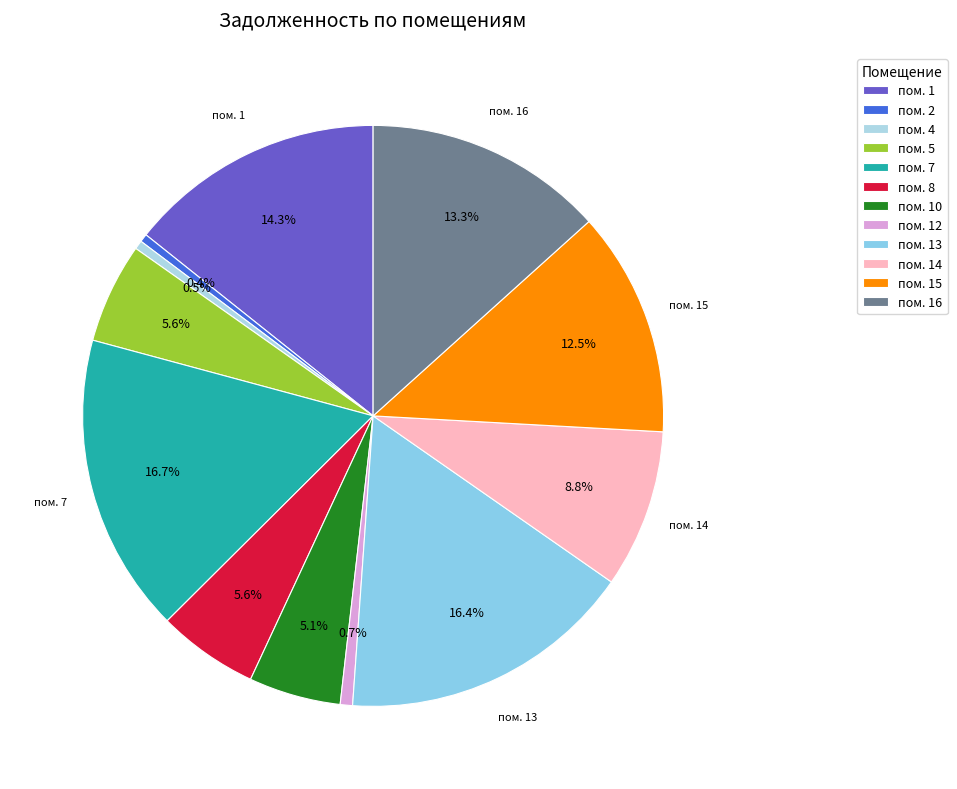

Is there a majority slice in this chart?

No